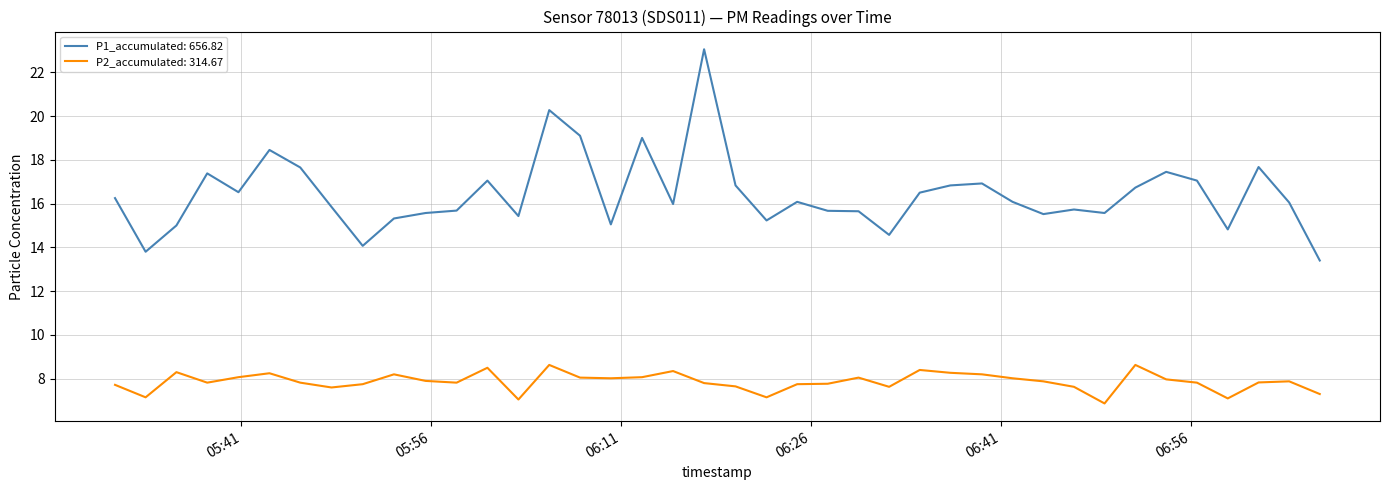

What is the maximum value shown in the chart?

23.1